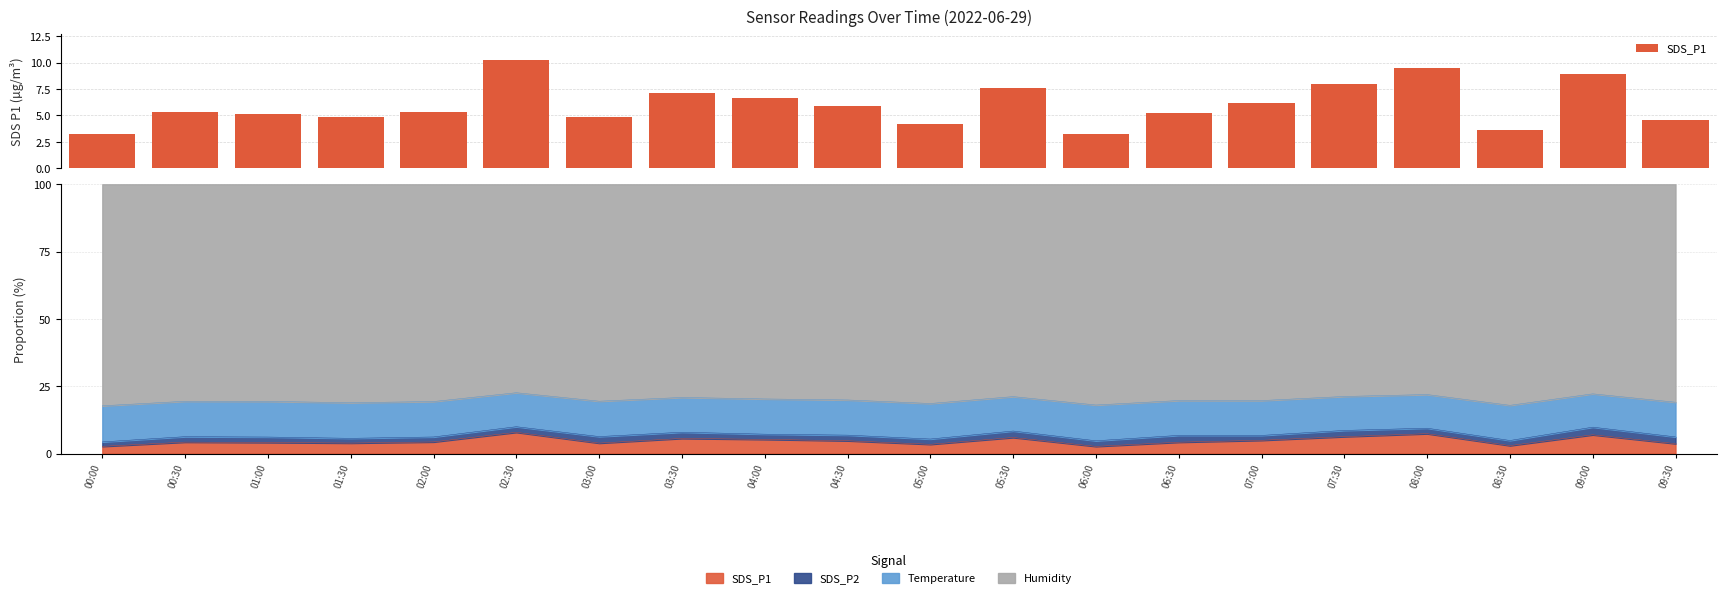

List the labels in order of value, smallest first.

00:00, 06:00, 08:30, 05:00, 09:30, 01:30, 03:00, 01:00, 06:30, 00:30, 02:00, 04:30, 07:00, 04:00, 03:30, 05:30, 07:30, 09:00, 08:00, 02:30